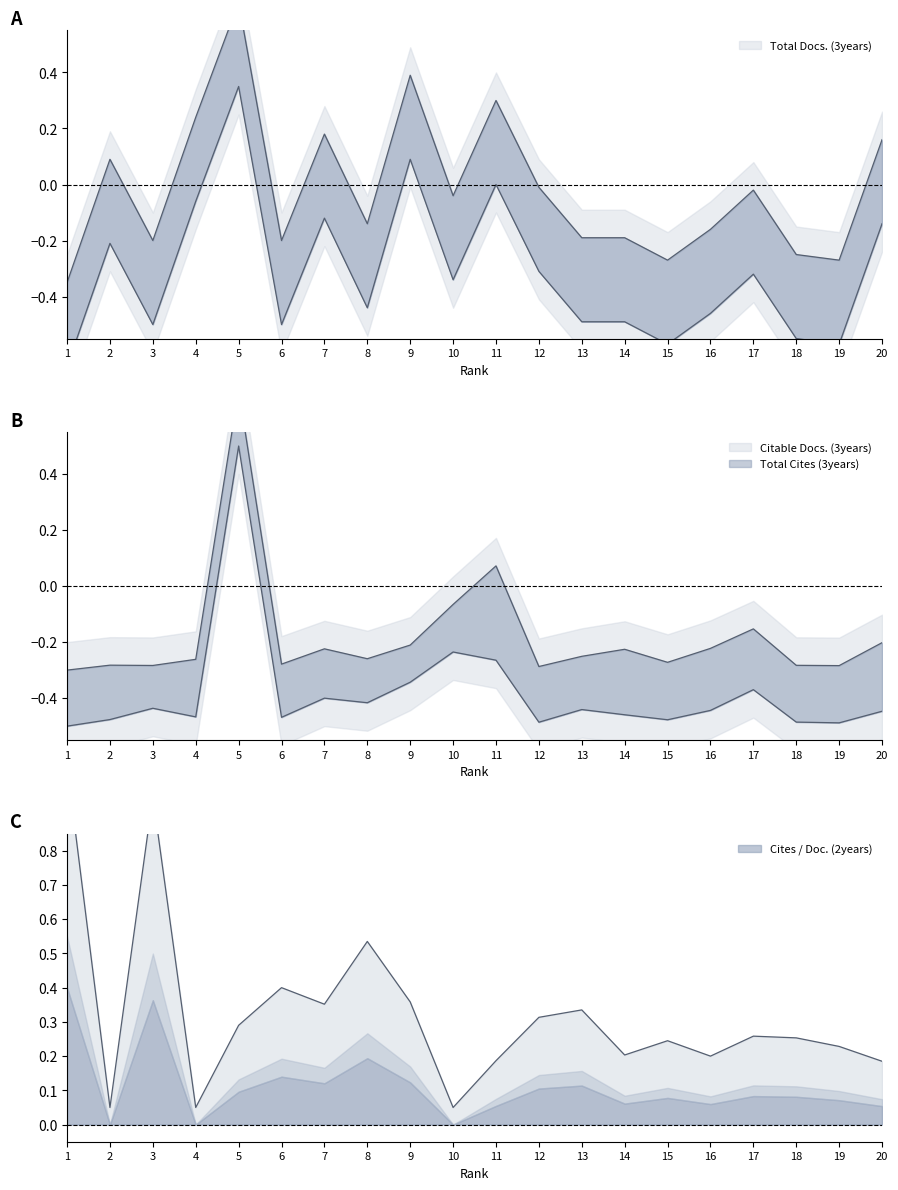

How many values in Citable Docs. (3years) are below zero?

19